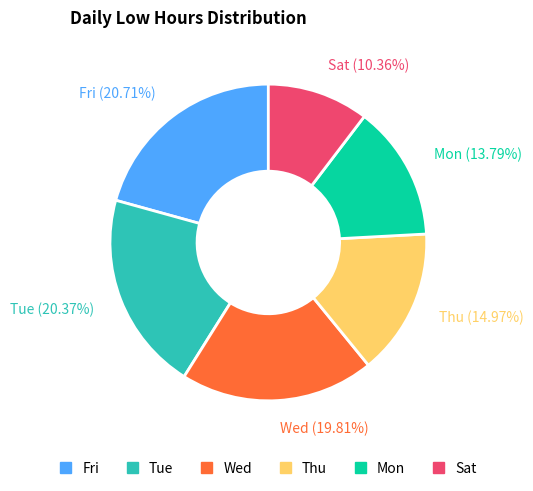

Do Sat (10.36%) and Wed (19.81%) together represent more than half of the pie?

No